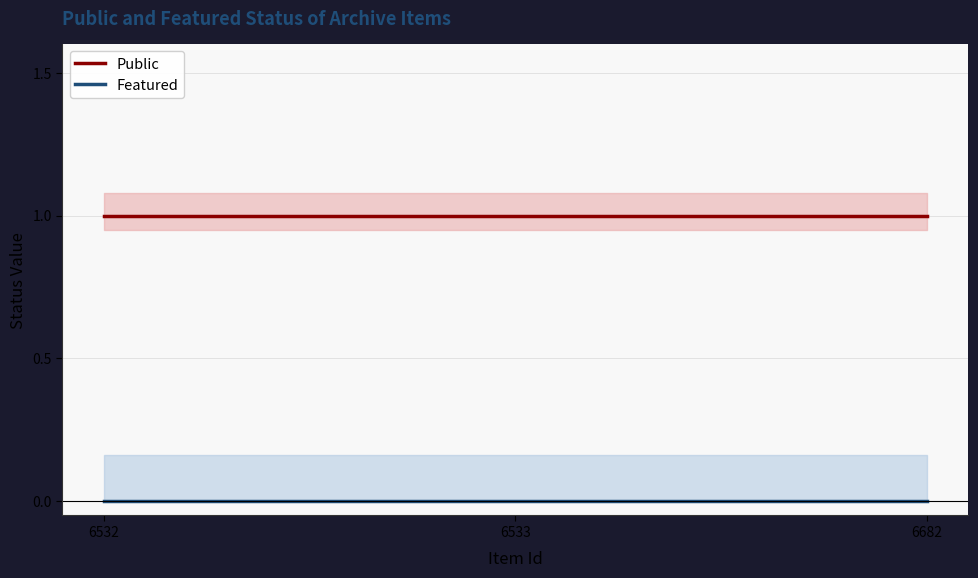

Reading left to right, list all the values displayed in this chart.

Public: 6532=1	6533=1	6682=1
Featured: 6532=0	6533=0	6682=0